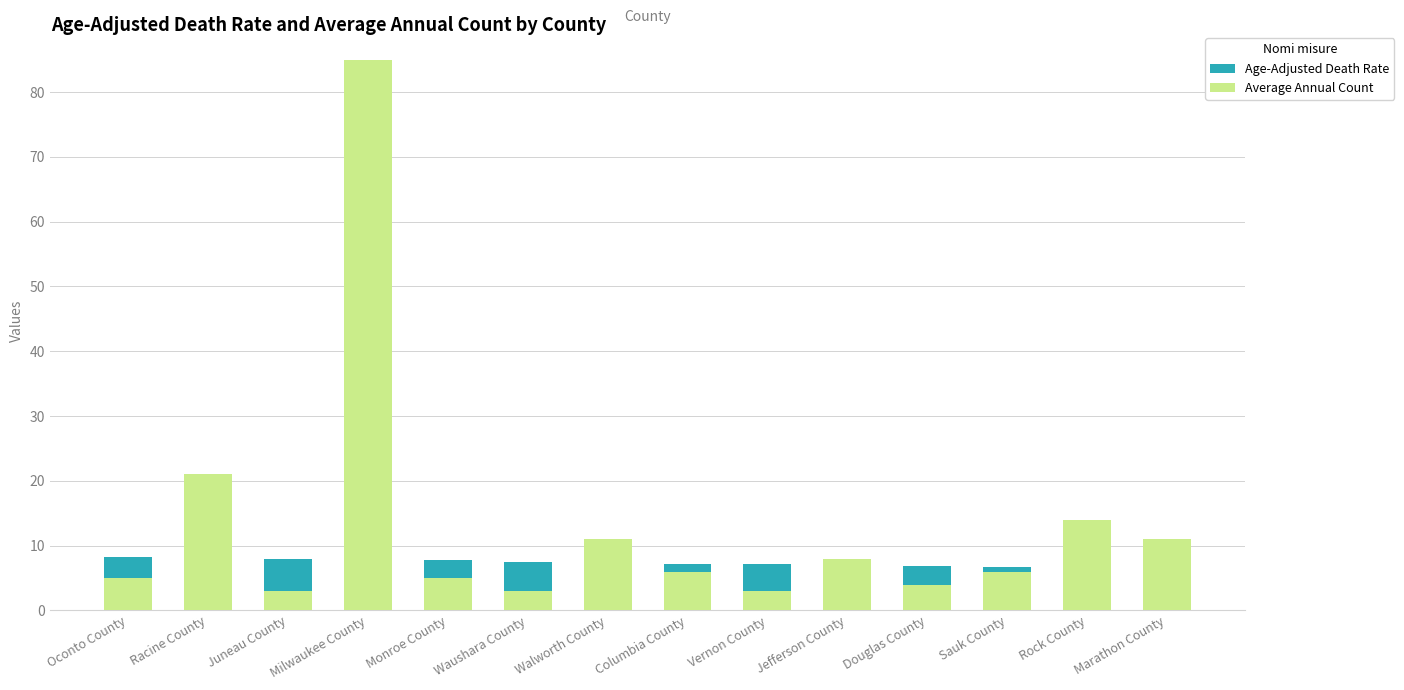

How many bars are there in total?

28